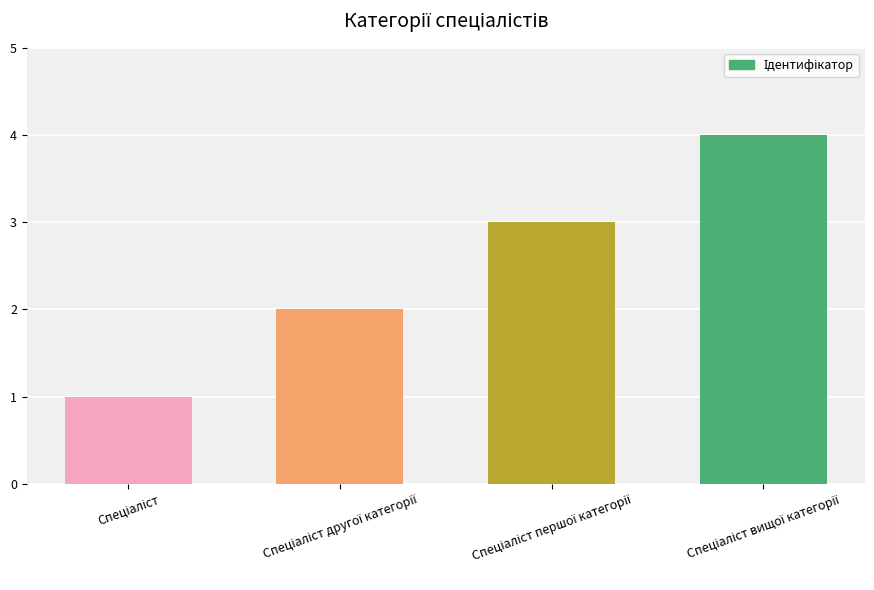

How many data points are less than 3?

2